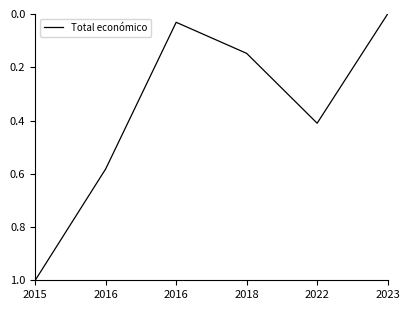

What is the average value?

0.4